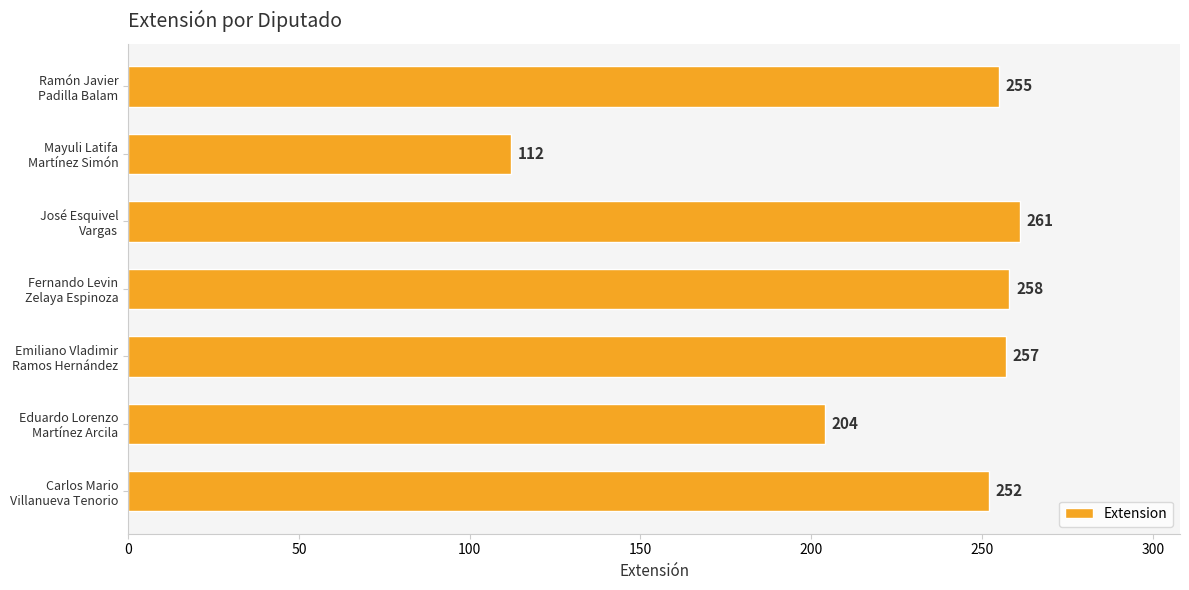

What is the difference between the second highest and minimum values?

146